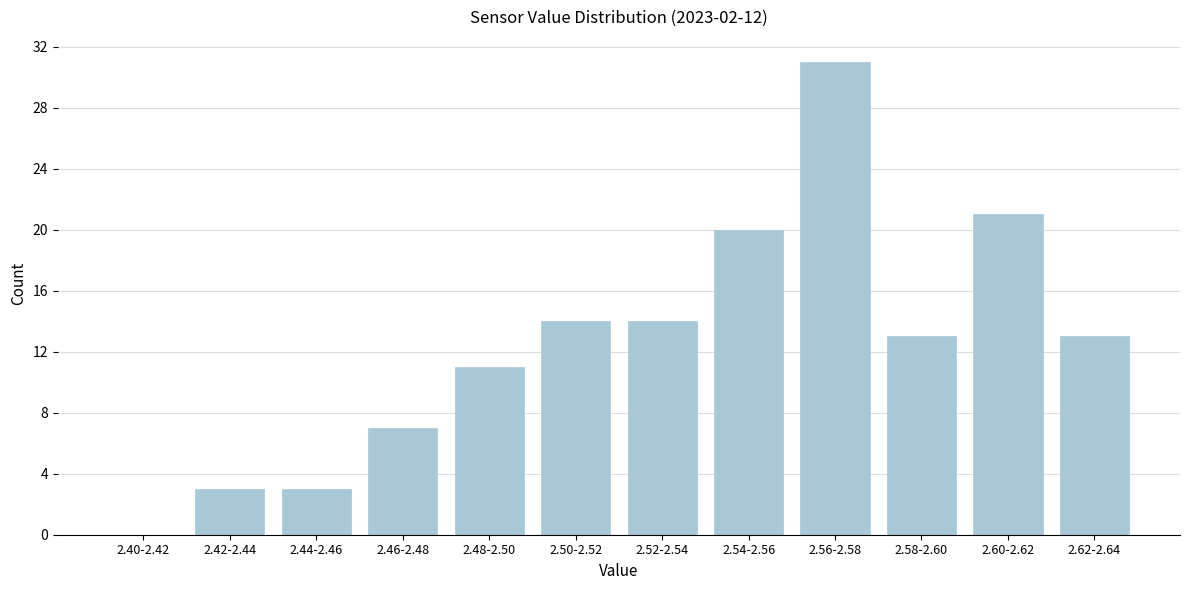

Reading left to right, extract all data points from this chart.

2.40-2.42=0	2.42-2.44=3	2.44-2.46=3	2.46-2.48=7	2.48-2.50=11	2.50-2.52=14	2.52-2.54=14	2.54-2.56=20	2.56-2.58=31	2.58-2.60=13	2.60-2.62=21	2.62-2.64=13